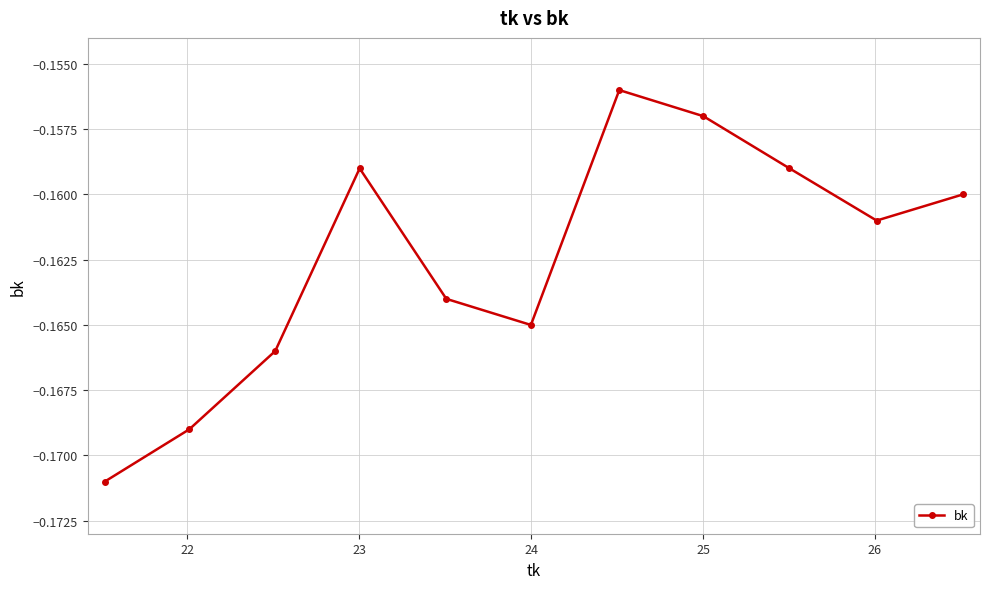

True or false: the data has more than 0 interior local peaks.

True